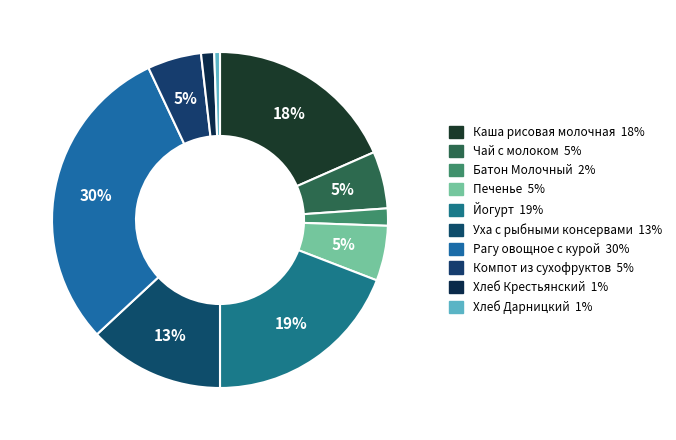

To the nearest percent, what portion does Уха с рыбными консервами represent?

13%